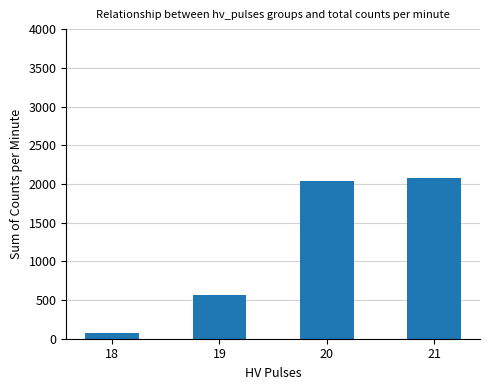

Is it true that the value at 21 is 2082?

True